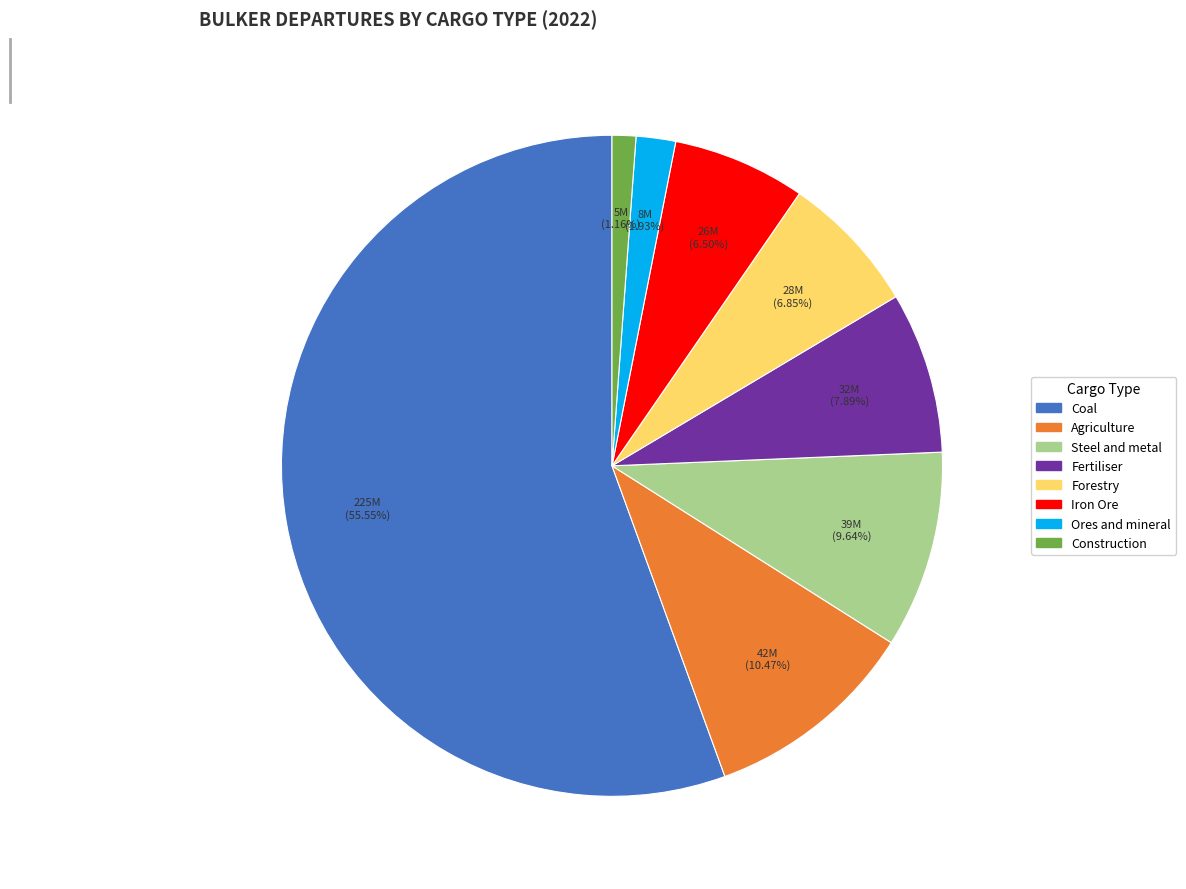

To the nearest percent, what is the difference between the largest and smallest slice percentages?

54%